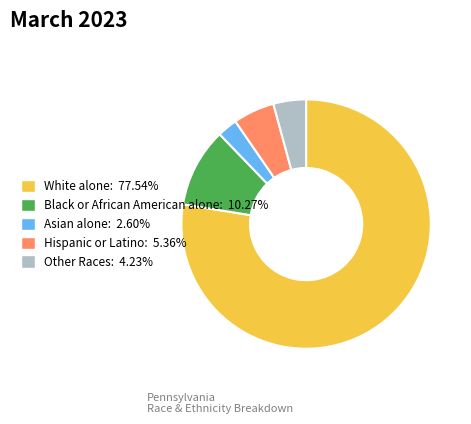

Approximately how many times larger is the value at White alone: 77.54% compared to Other Races: 4.23%?

18.3